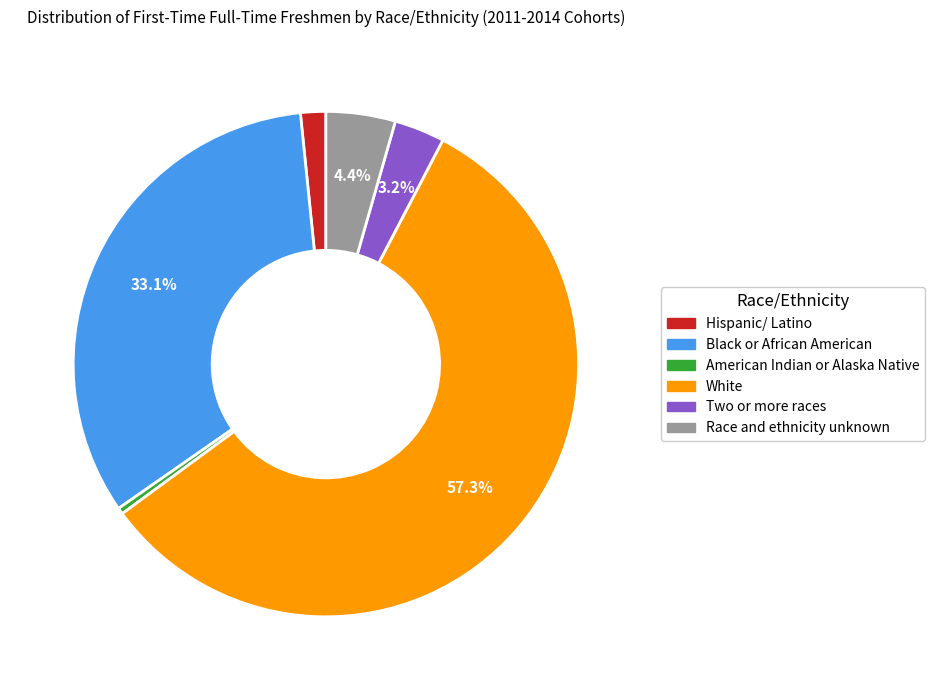

What percentage is the Hispanic/ Latino slice, to the nearest percent?

2%